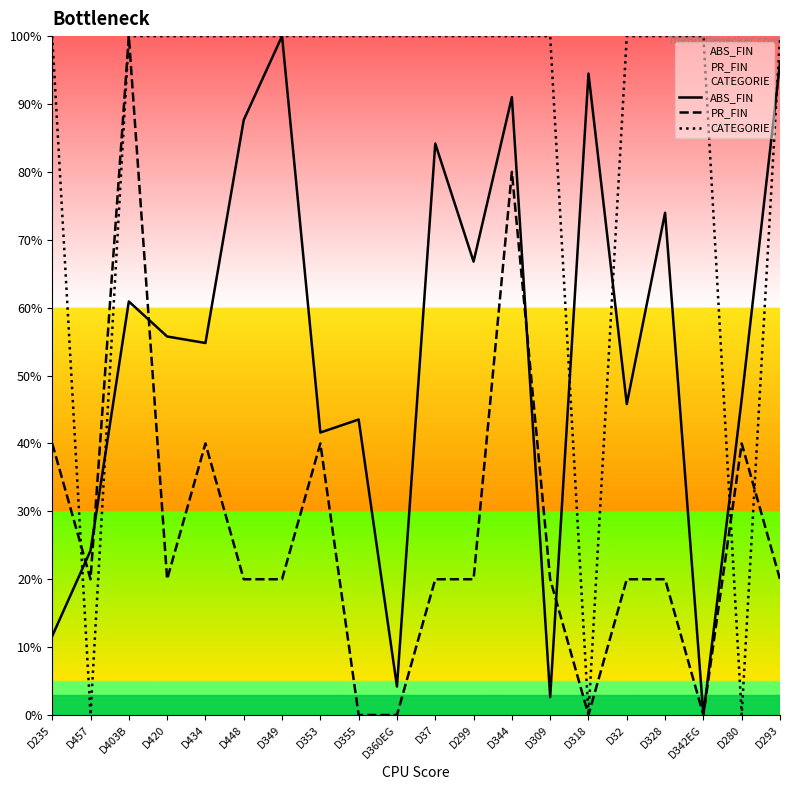

True or false: PR_FIN and ABS_FIN cross at least once.

True